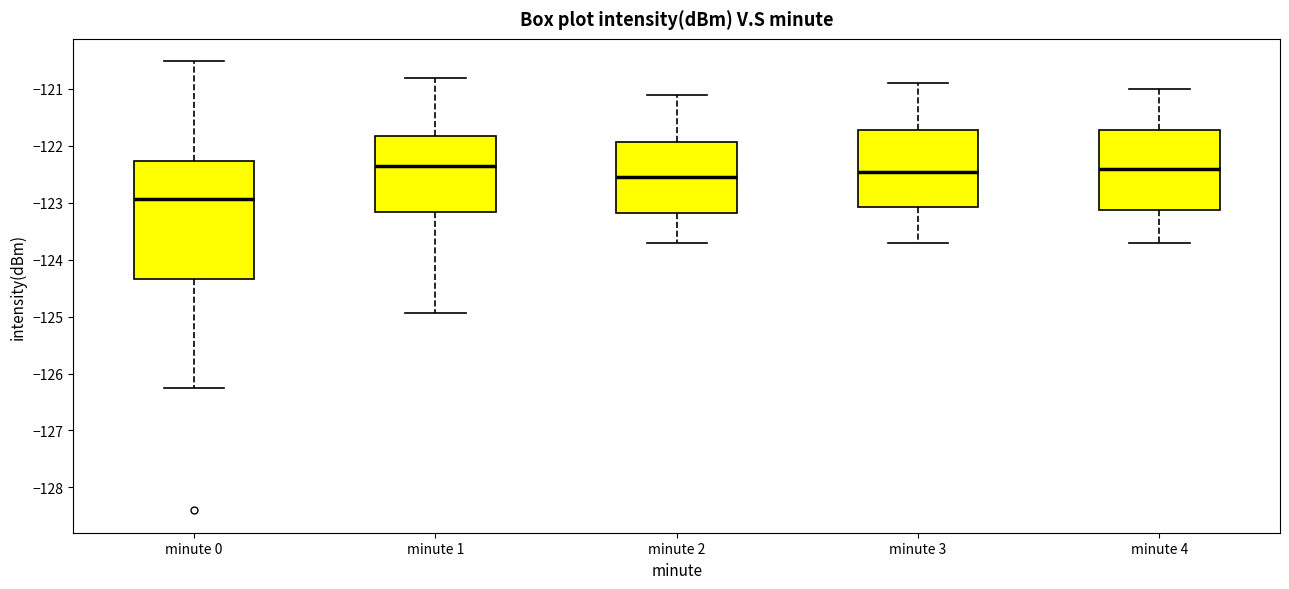

Which box is the tallest, from its lower edge to its upper edge?

minute 0